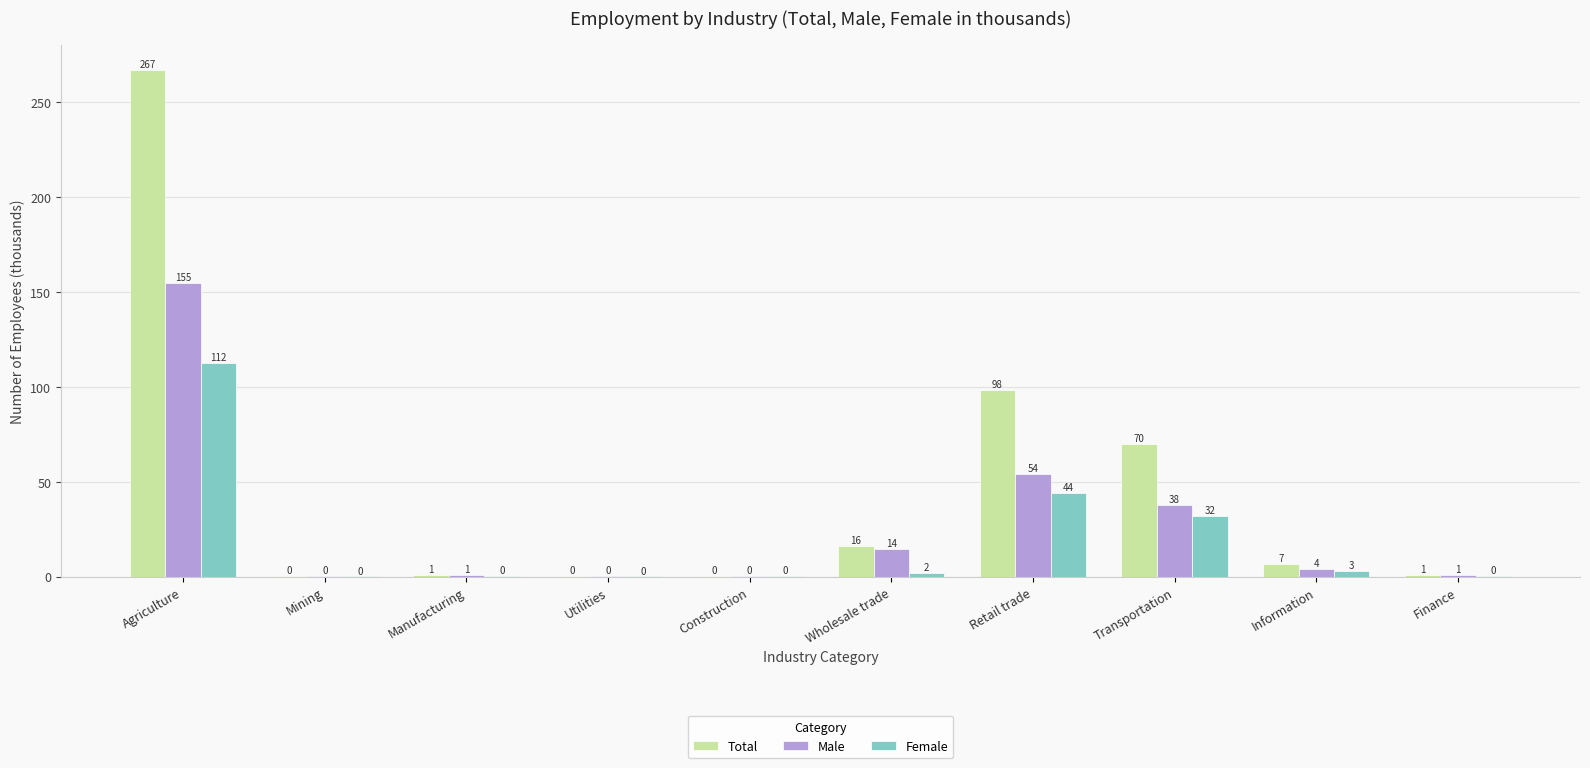

How many groups of bars are there?

10